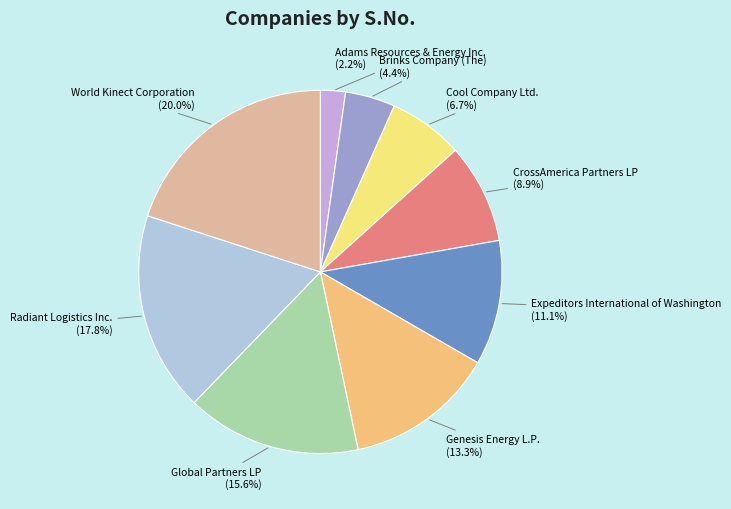

To the nearest percent, what percentage of the pie is Brinks Company (The)?

4%